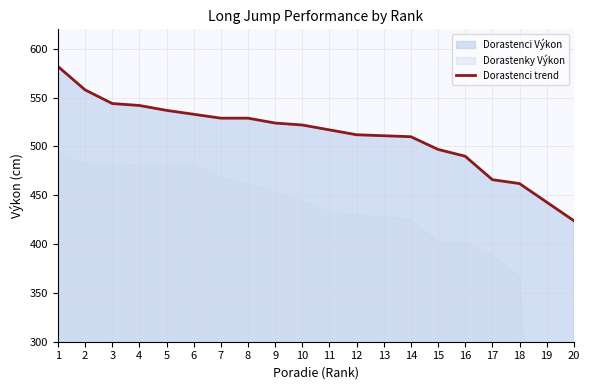

What is the maximum value shown in the chart?

582